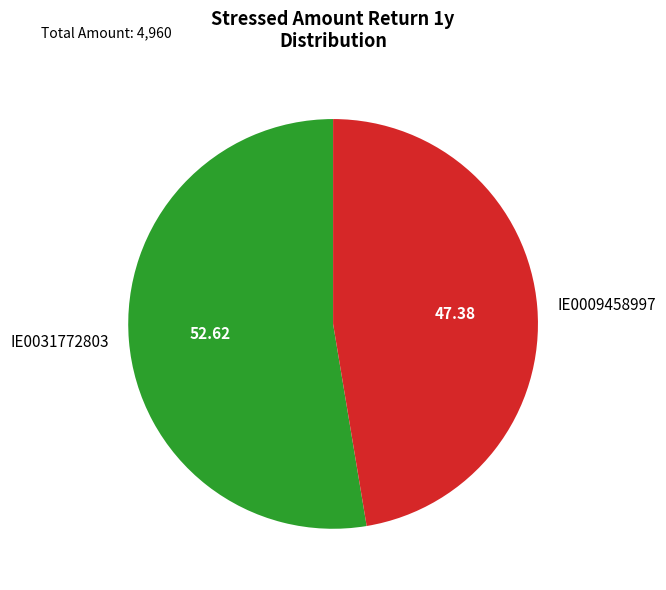

Do IE0009458997 and IE0031772803 together represent more than half of the pie?

Yes